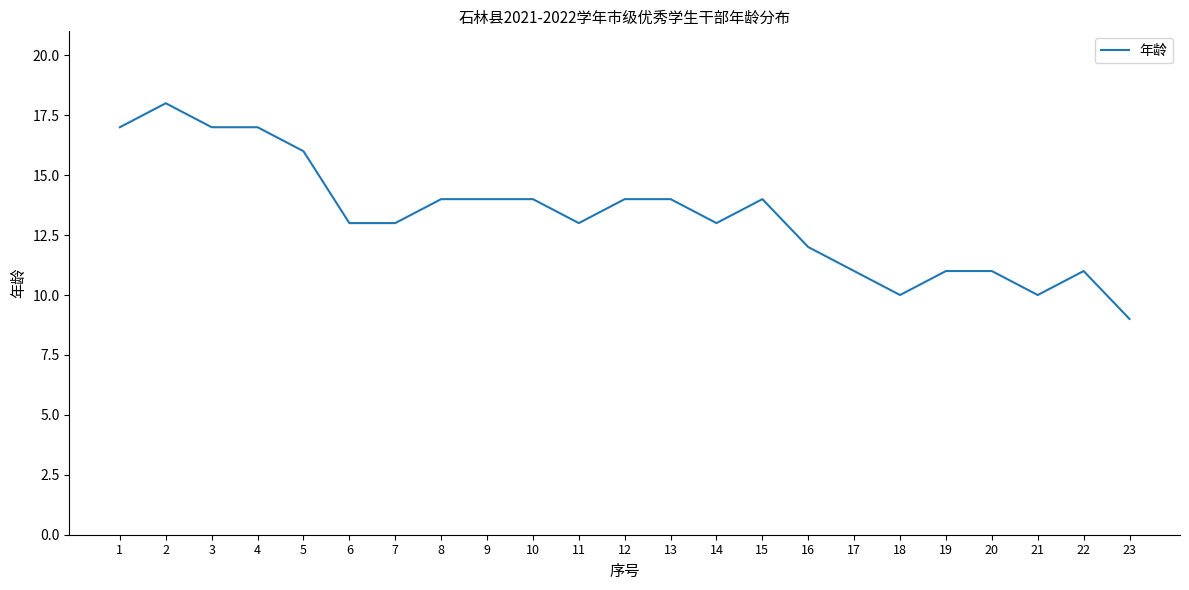

Reading right to left, list all the values displayed in this chart.

23=9	22=11	21=10	20=11	19=11	18=10	17=11	16=12	15=14	14=13	13=14	12=14	11=13	10=14	9=14	8=14	7=13	6=13	5=16	4=17	3=17	2=18	1=17